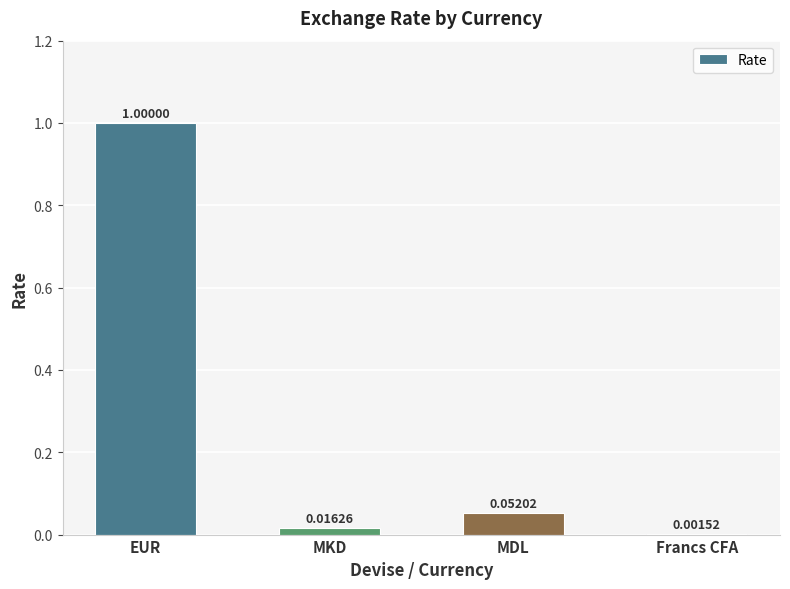

Where is the data nearest to the value 0?

Francs CFA